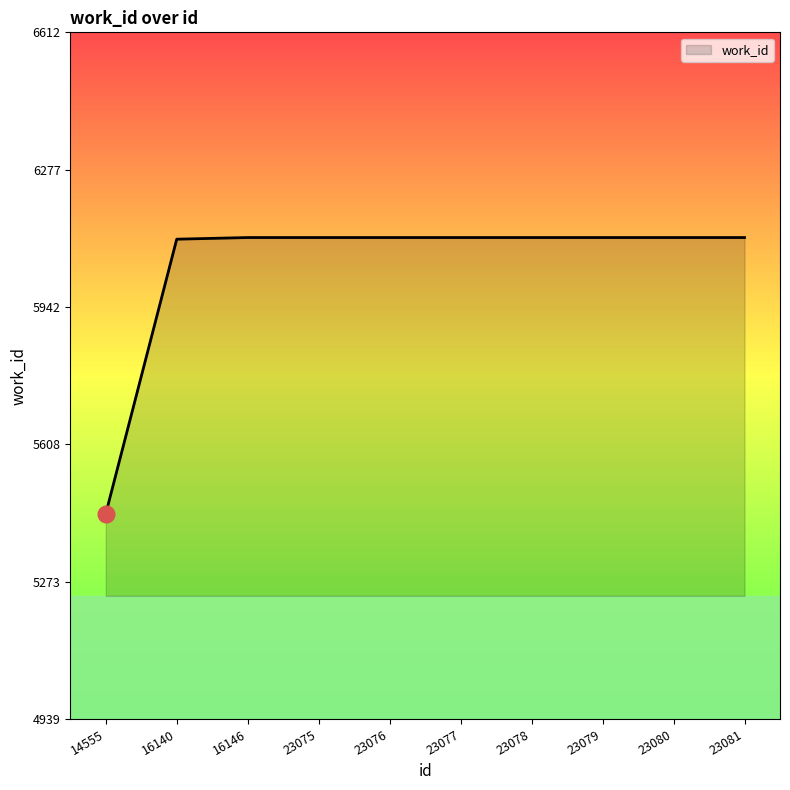

What is the greatest value displayed?

6112